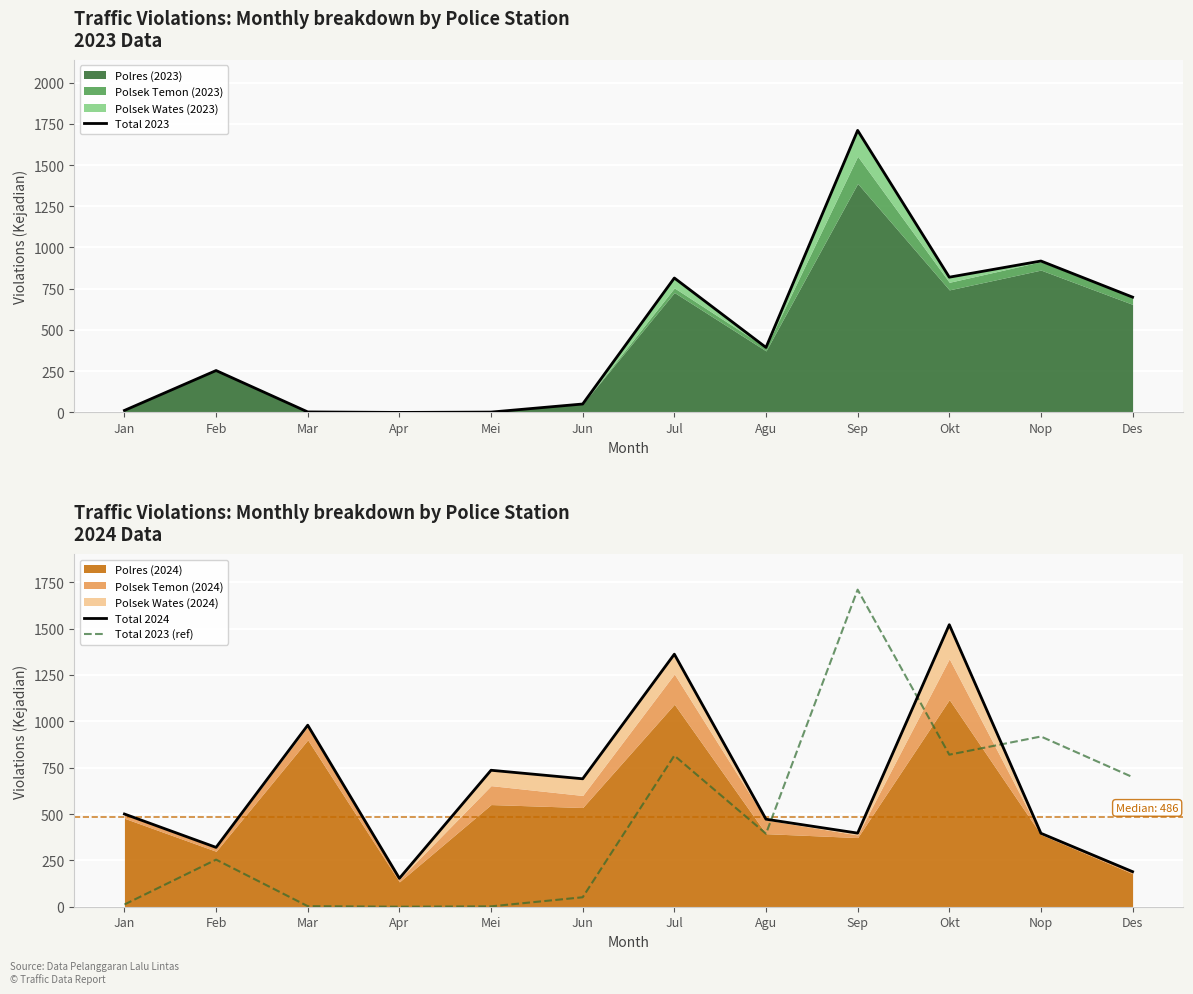

How many interior local valleys does the Total 2024 series have?

4